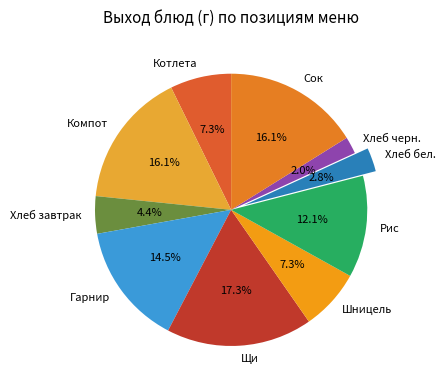

Between Компот and Хлеб черн., which is larger?

Компот